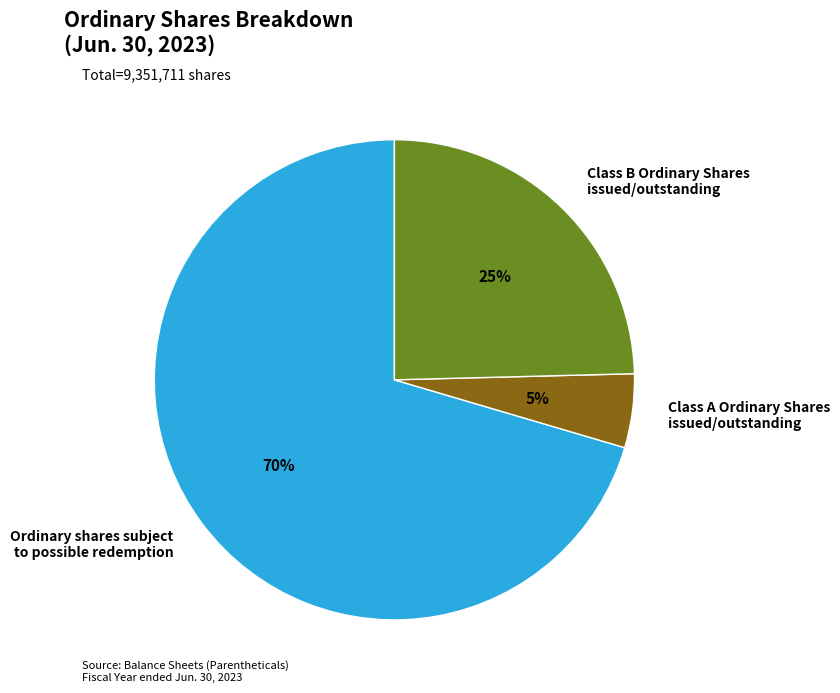

Between Class B Ordinary Shares issued/outstanding and Ordinary shares subject to possible redemption, which is larger?

Ordinary shares subject to possible redemption